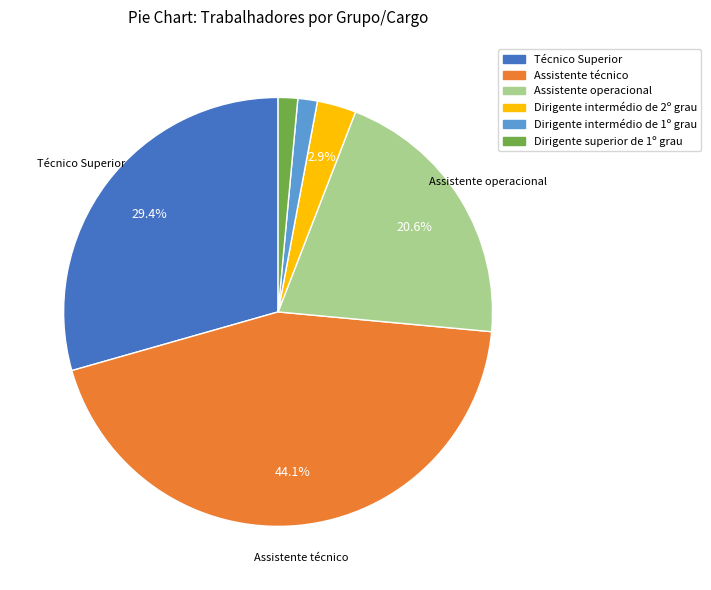

To the nearest percent, what percentage of the pie is Técnico Superior?

29%